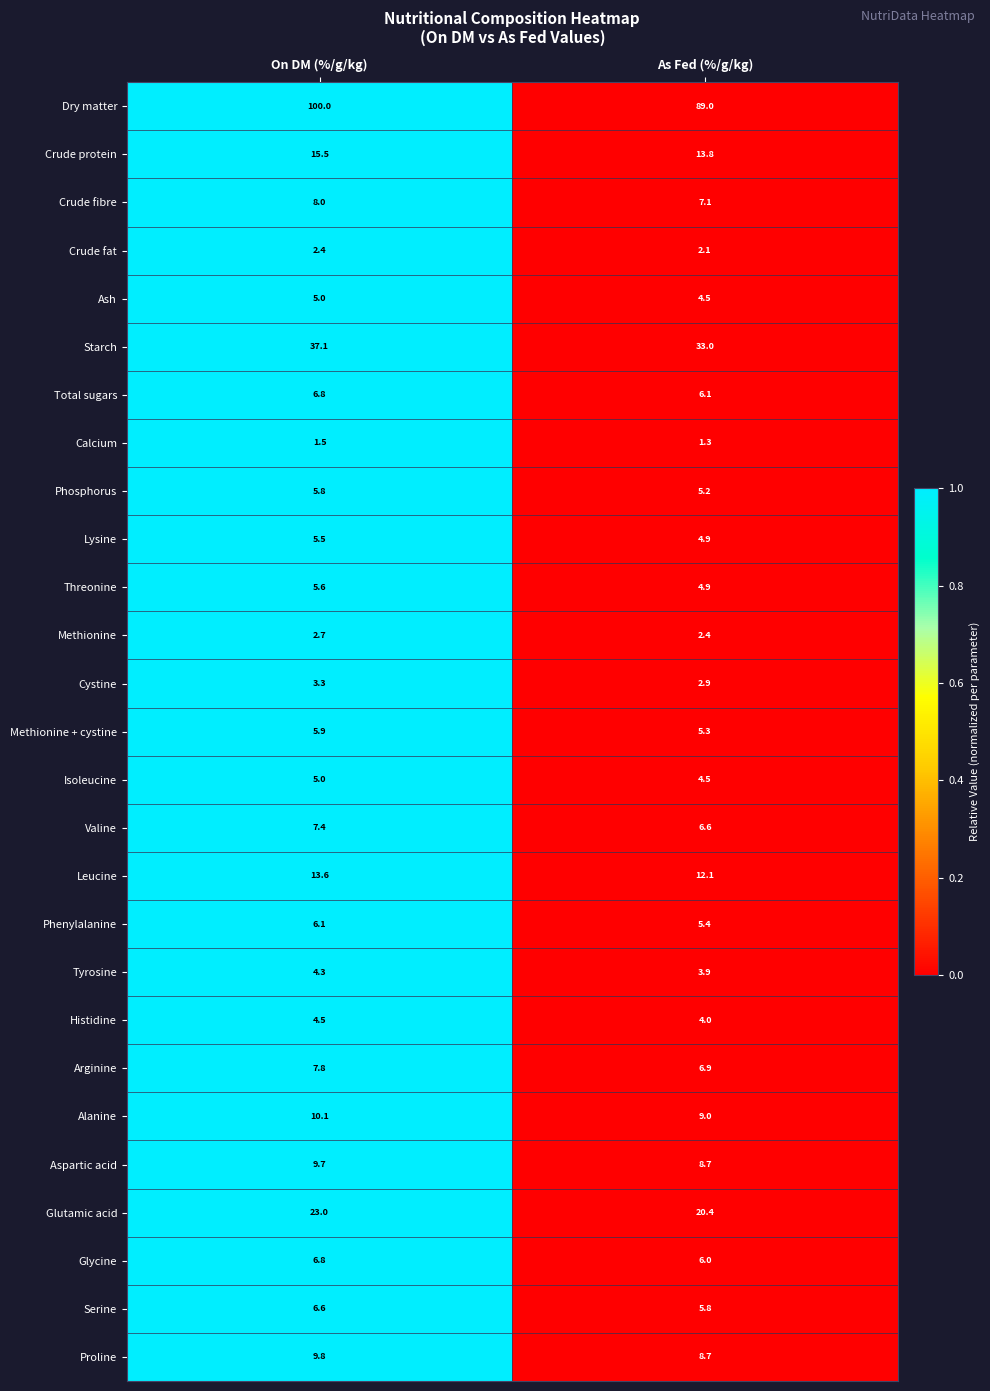

Which series has the largest total across all categories?

Dry matter